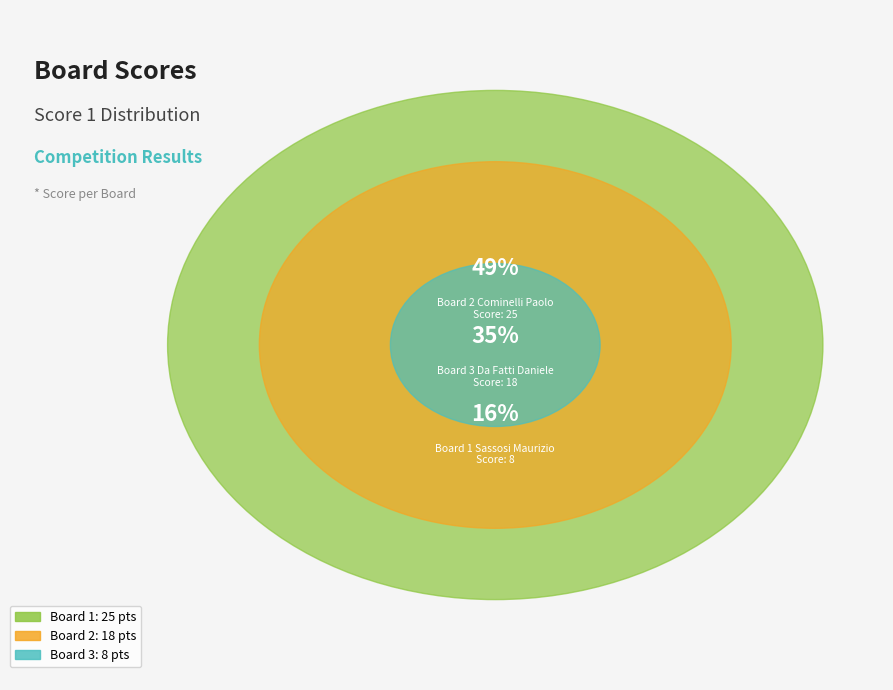

To the nearest percent, what is the average slice percentage?

33%